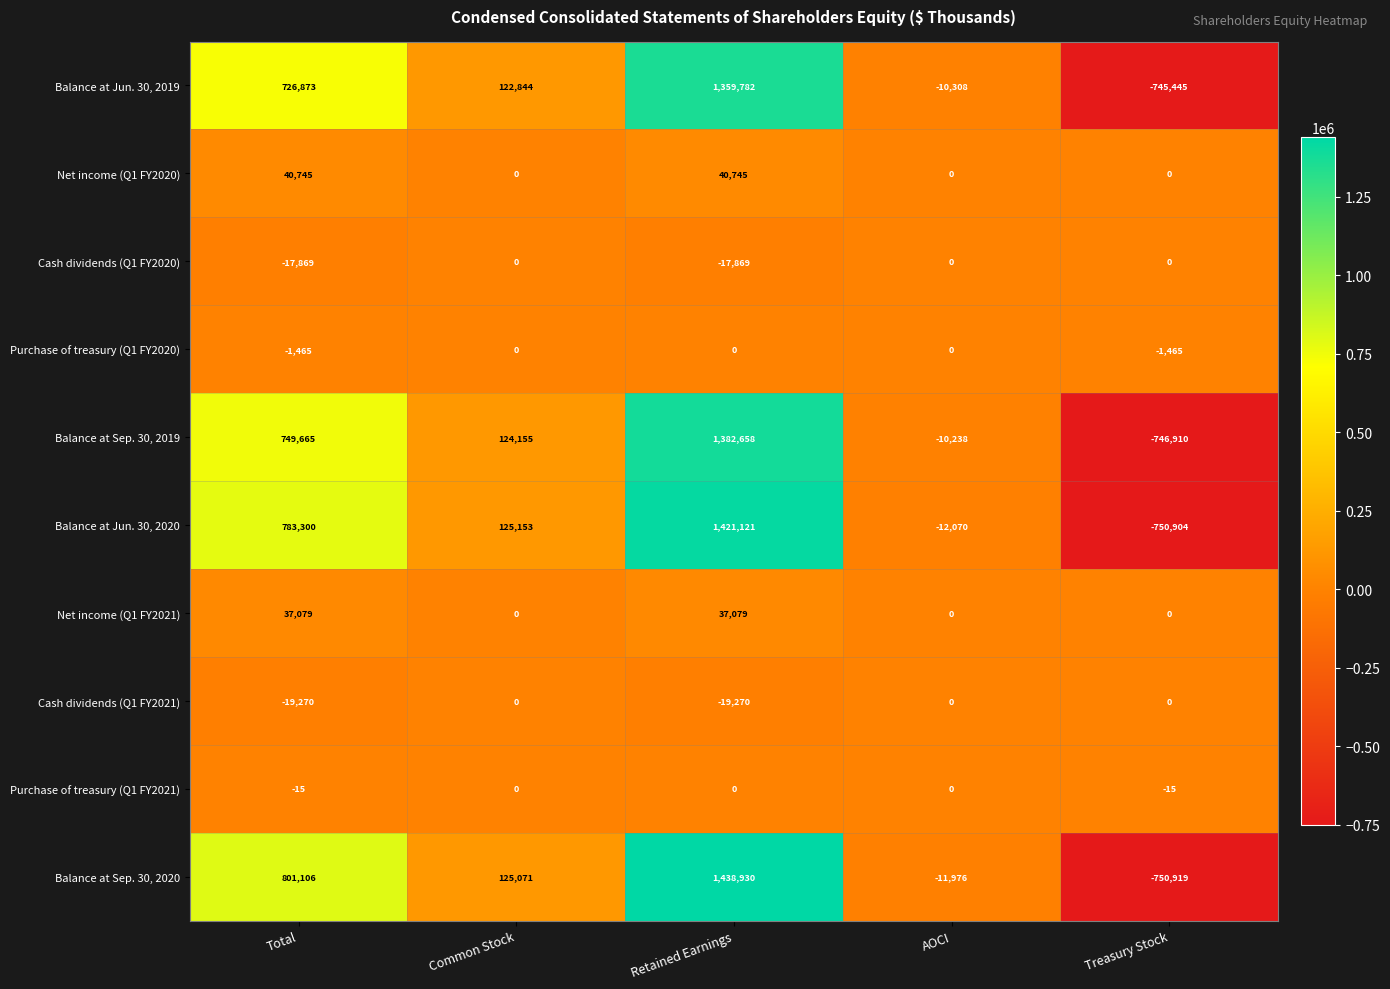

The value of Balance at Jun. 30, 2020 at Retained Earnings is 2011902. True or false?

False